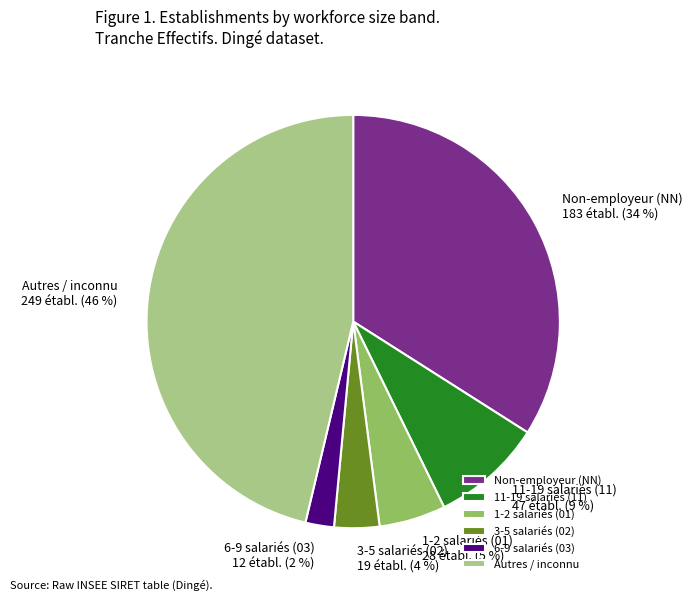

What percentage is the 3-5 salariés (02) slice, to the nearest percent?

4%